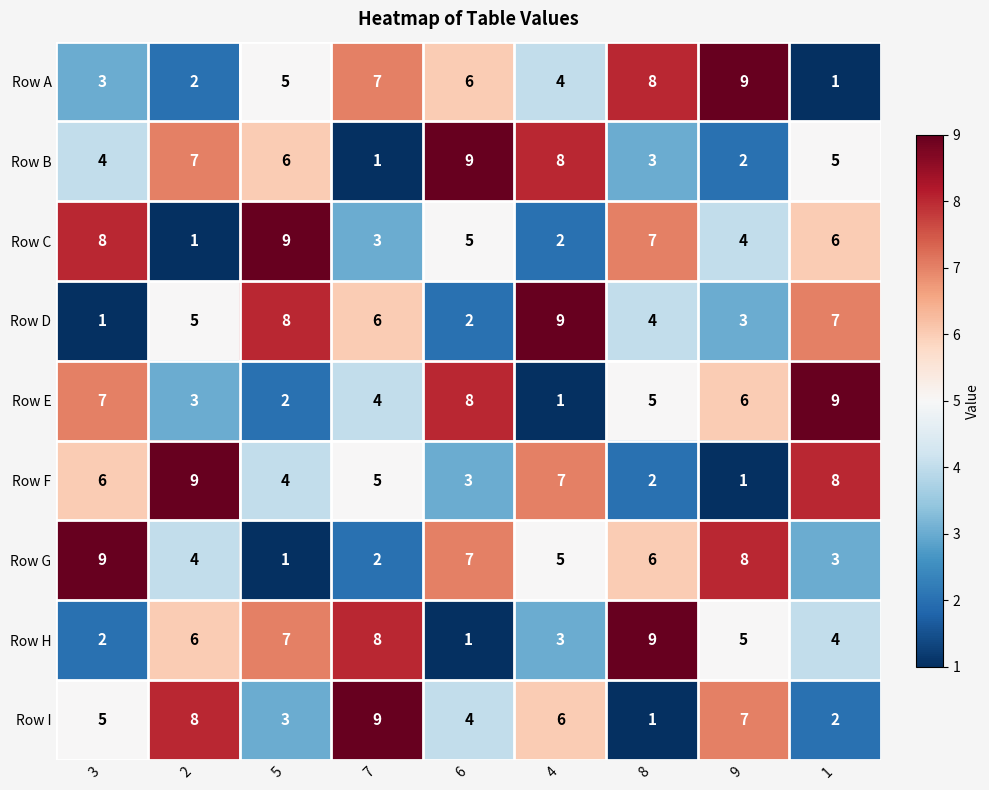

Where does the Row E series first go above 5?

3